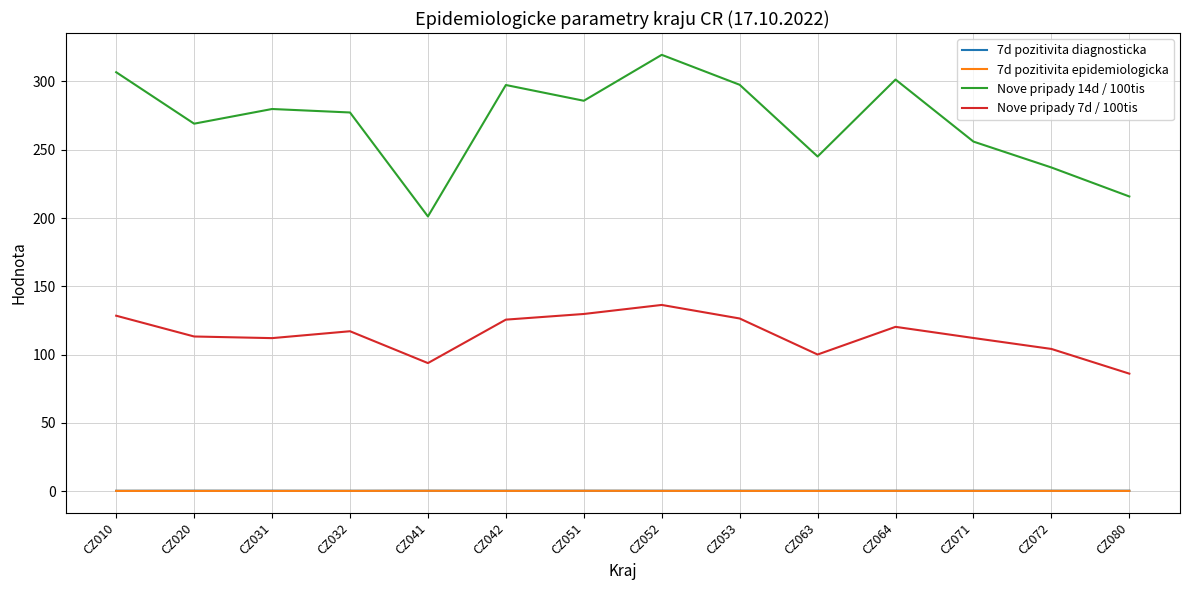

Which series has the largest range (max minus min)?

Nove pripady 14d / 100tis